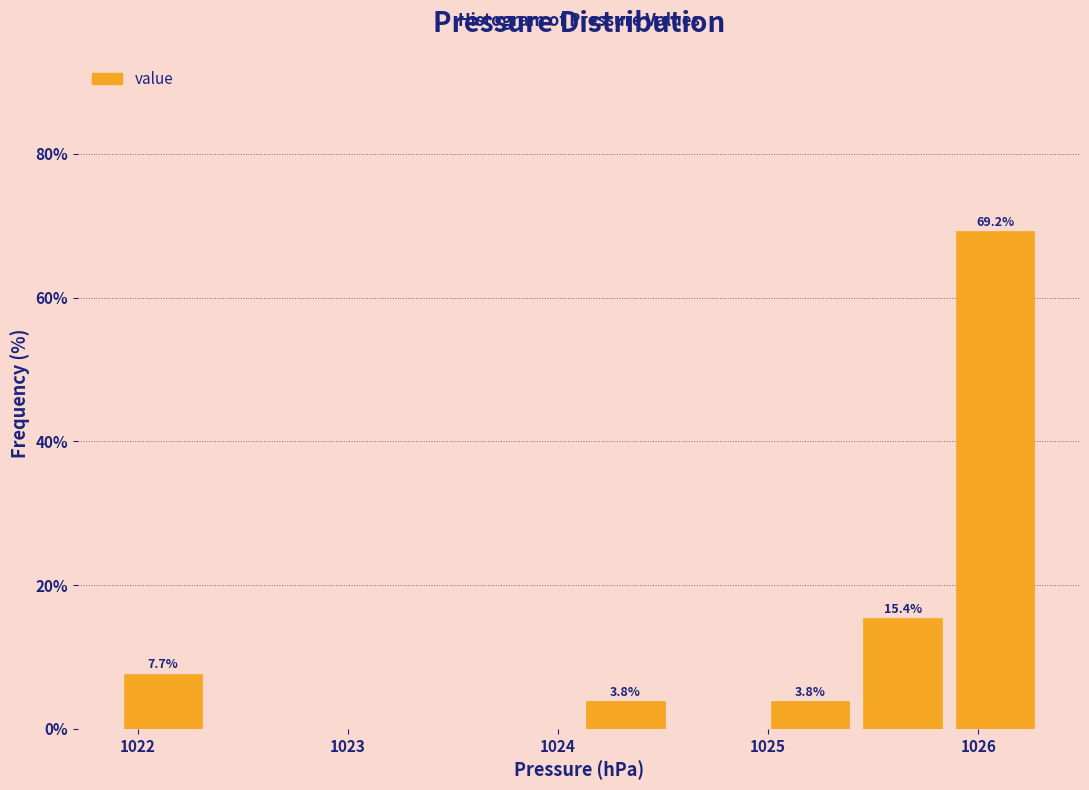

Over which range of the x-axis is the bar tallest?

1025.86 to 1026.30